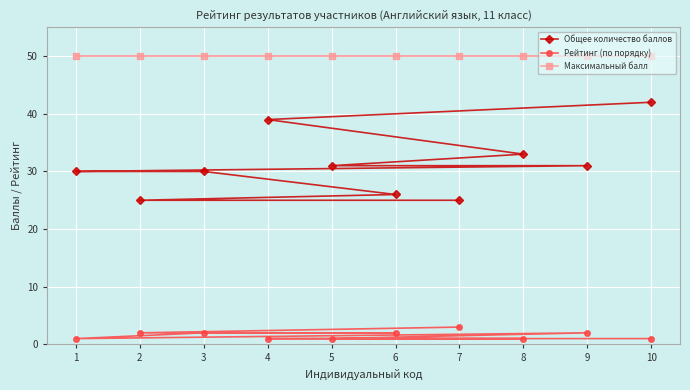

True or false: Максимальный балл and Рейтинг (по порядку) intersect in this chart.

False